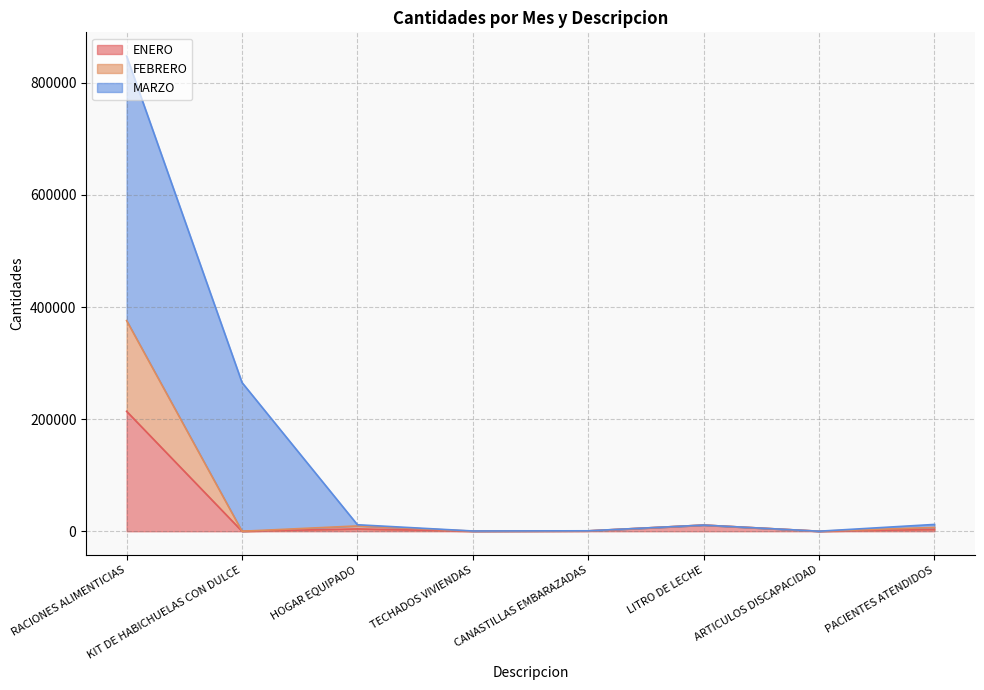

Does the chart display data point markers on the line(s)?

No